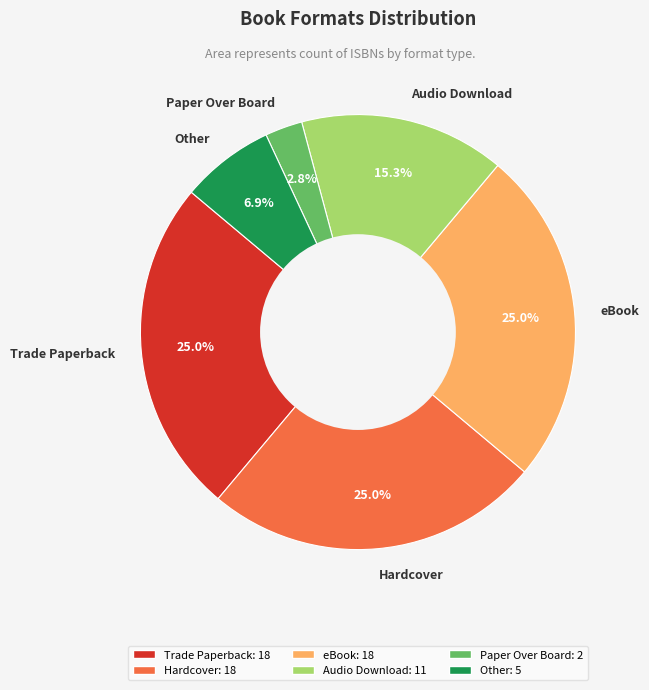

To the nearest percent, what portion does Trade Paperback represent?

25%